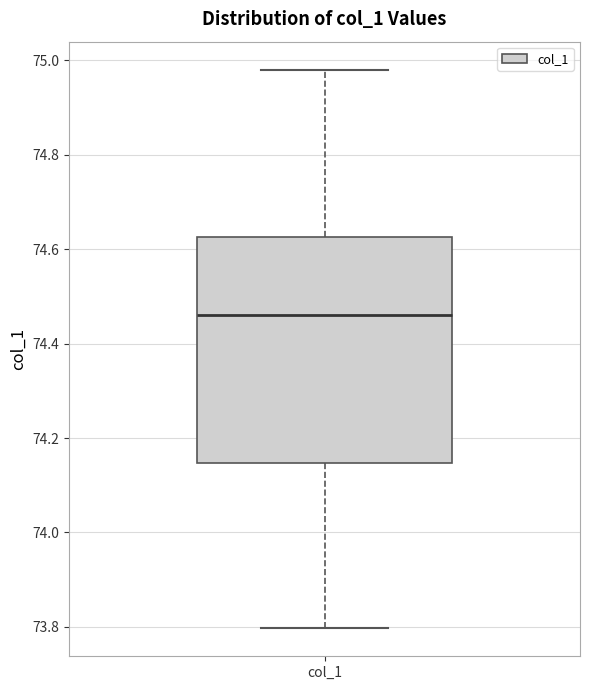

Read this box plot against the y-axis: the position of the median line, the range covered by the box, and the ends of both whiskers. The values are not printed on the chart, so give them approximately, as read against the axis.

median 74.46, box 74.14 to 74.62, whiskers 73.80 to 74.98